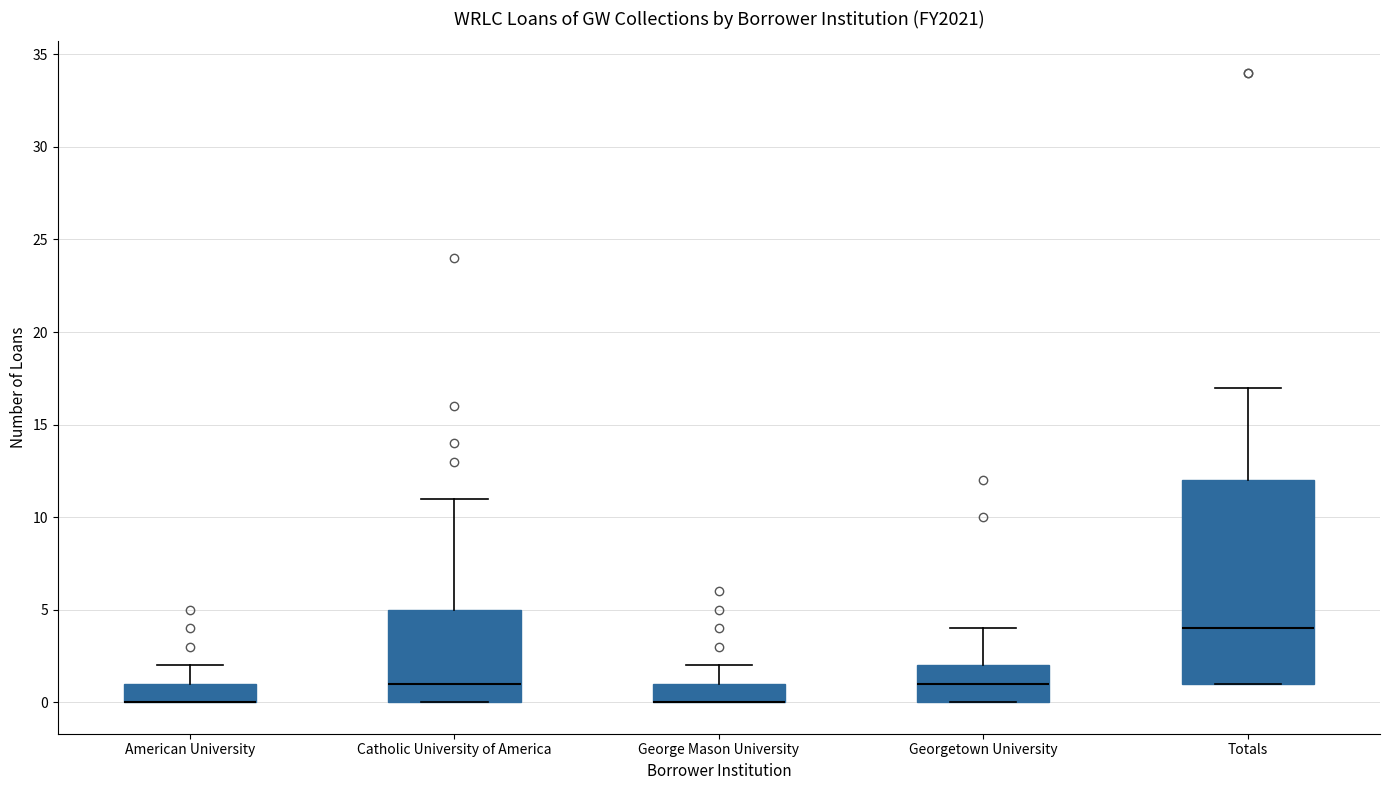

Which box is the tallest, from its lower edge to its upper edge?

Totals